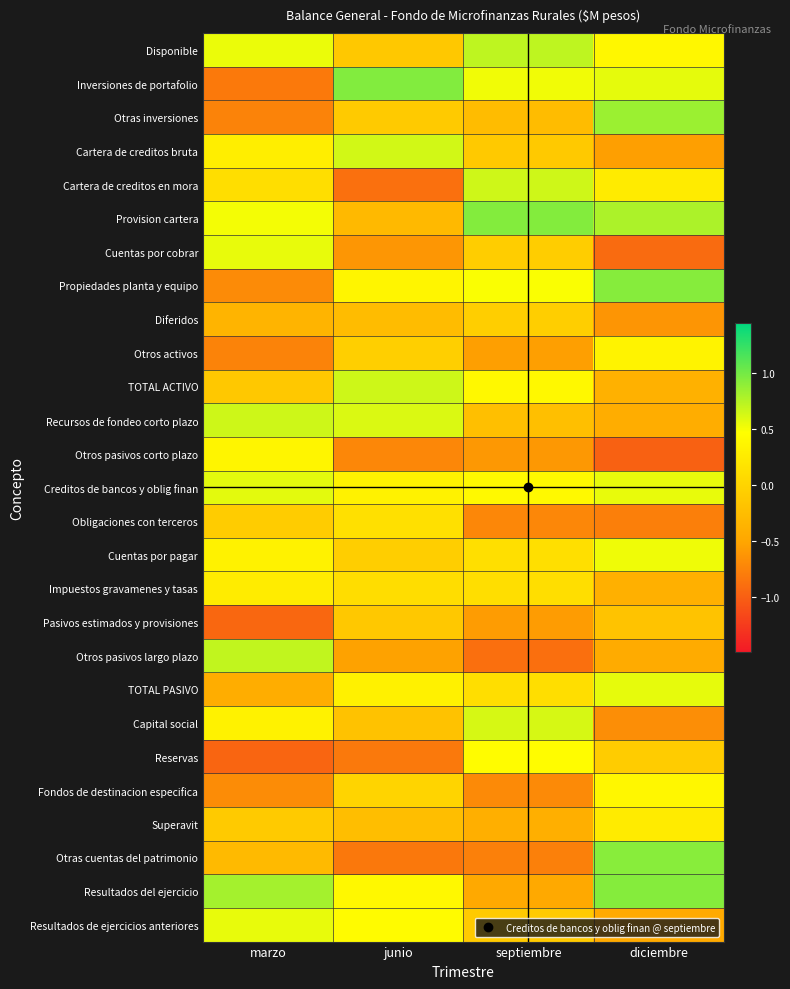

What is the spread (max minus min) of values at diciembre?

1.9